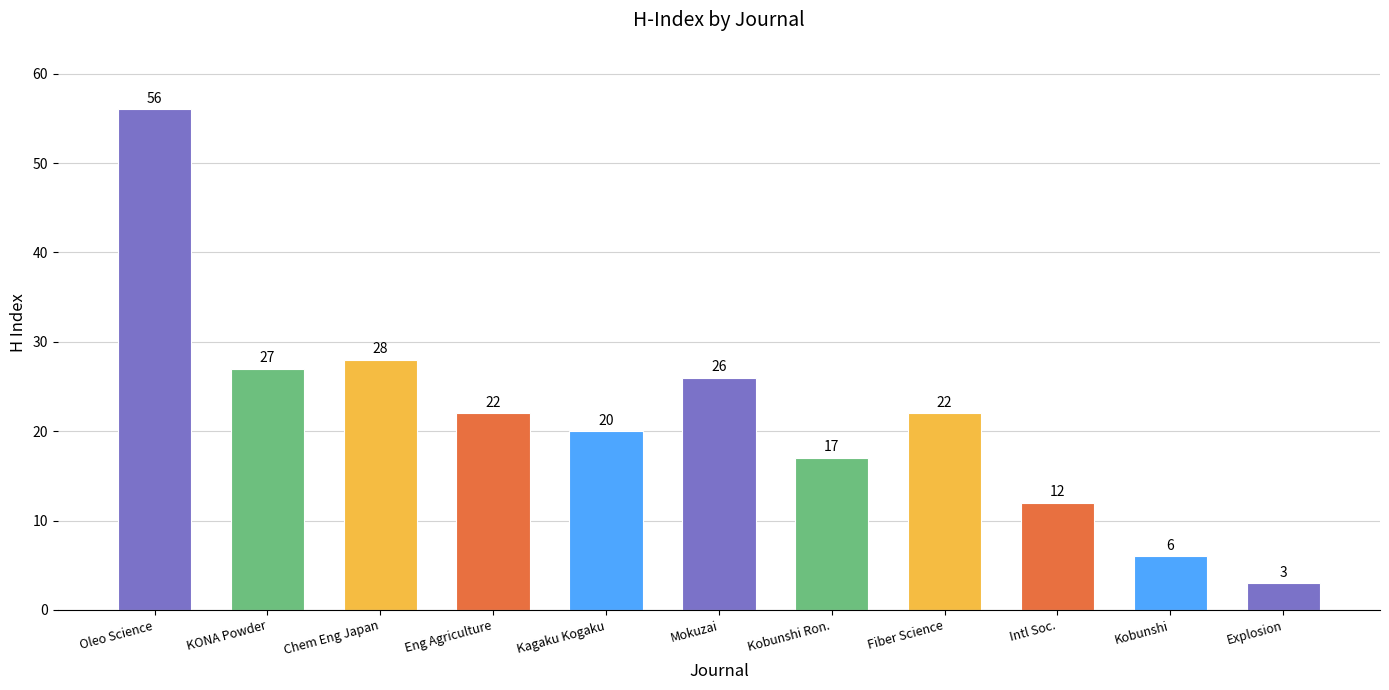

Reading left to right, list all the values displayed in this chart.

Oleo Science=56	KONA Powder=27	Chem Eng Japan=28	Eng Agriculture=22	Kagaku Kogaku=20	Mokuzai=26	Kobunshi Ron.=17	Fiber Science=22	Intl Soc.=12	Kobunshi=6	Explosion=3